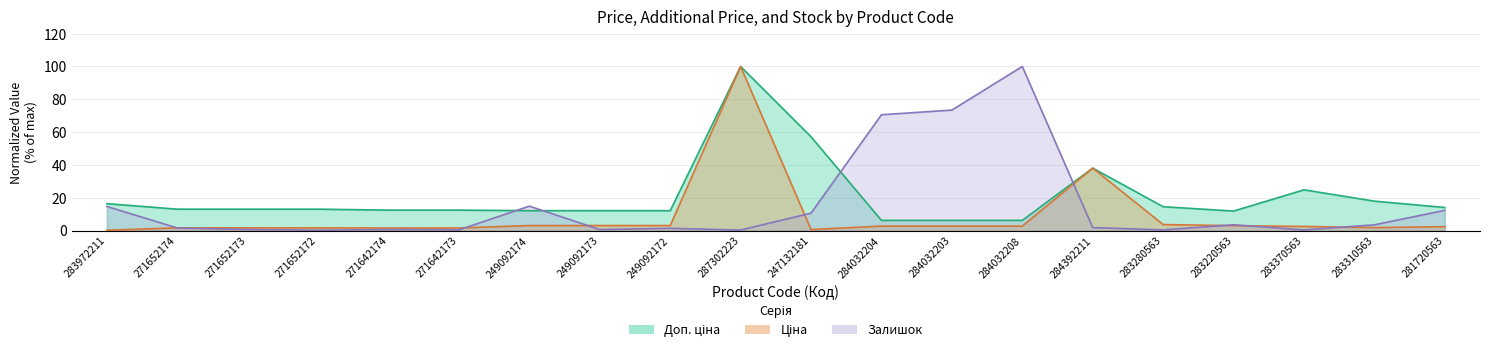

How many interior local peaks does the Залишок series have?

5